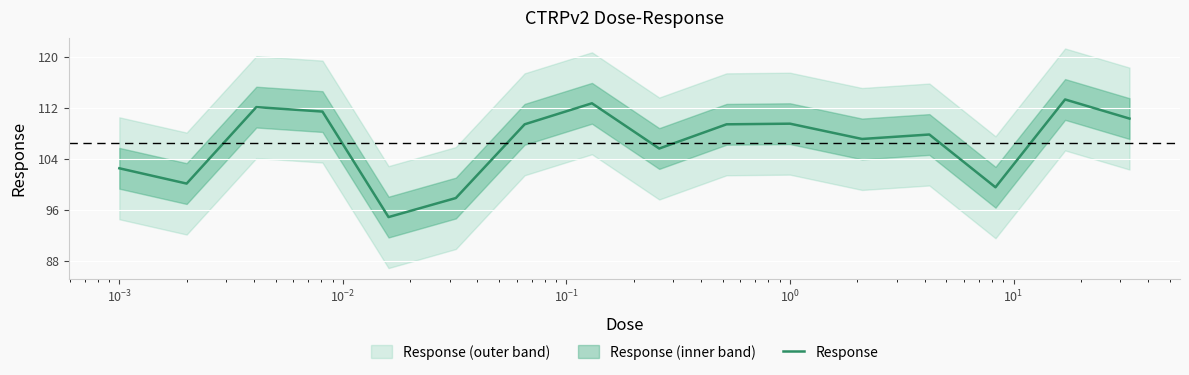

What is the sum of all values?

1703.4